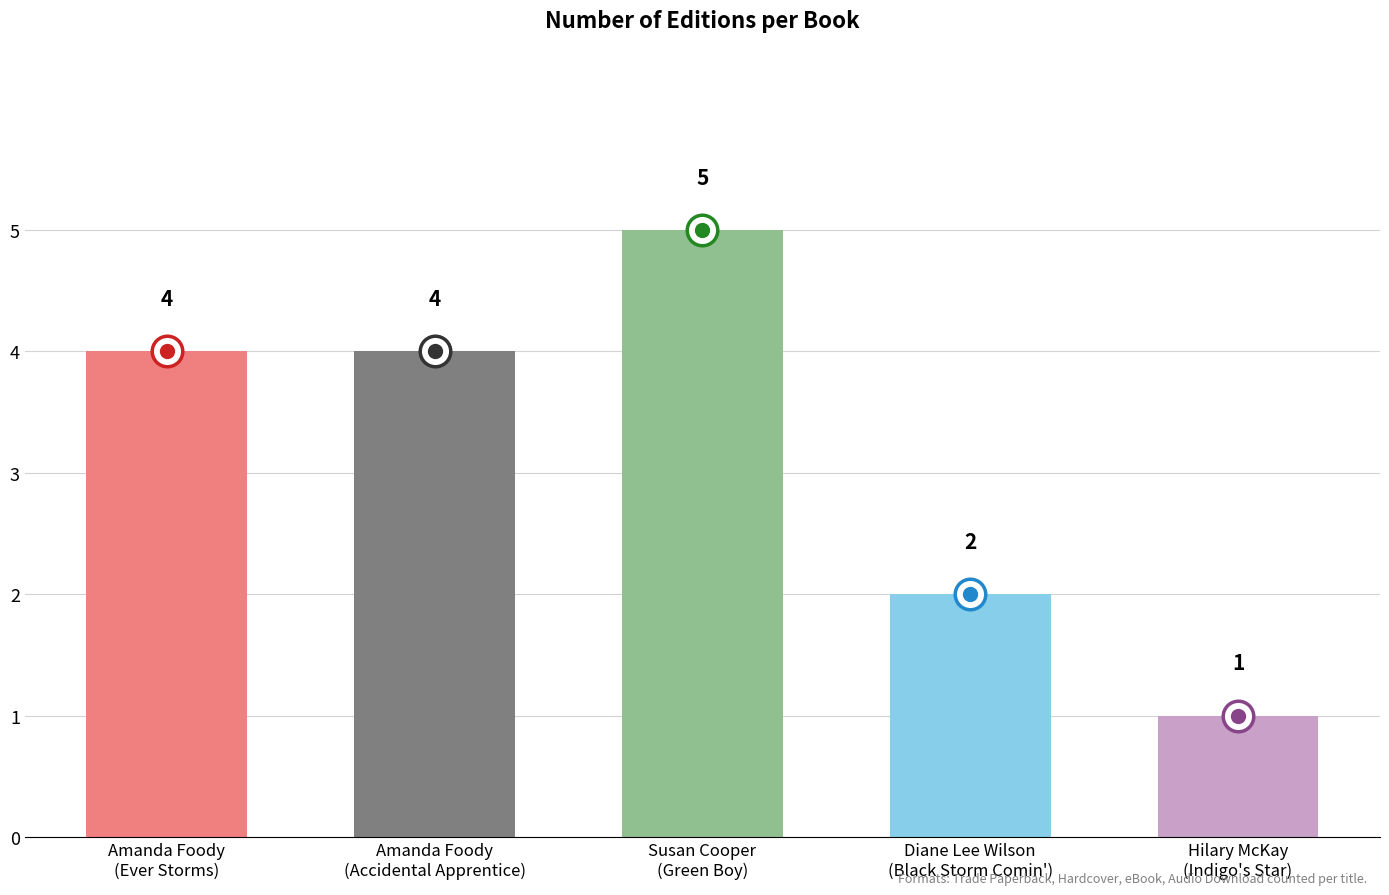

How many distinct data groups are displayed?

1